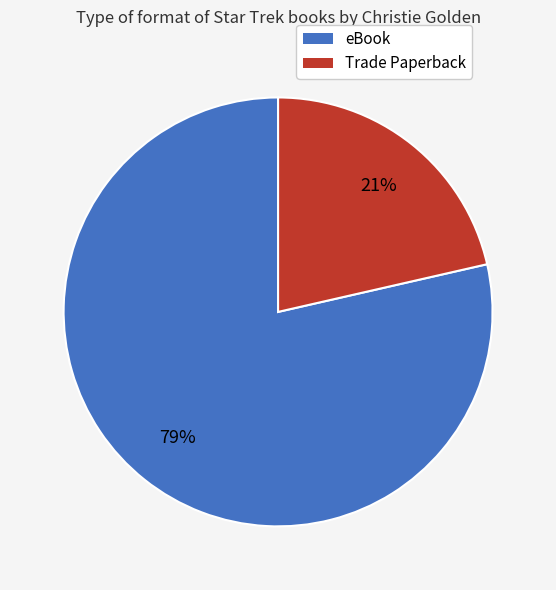

Is there a majority slice in this chart?

Yes